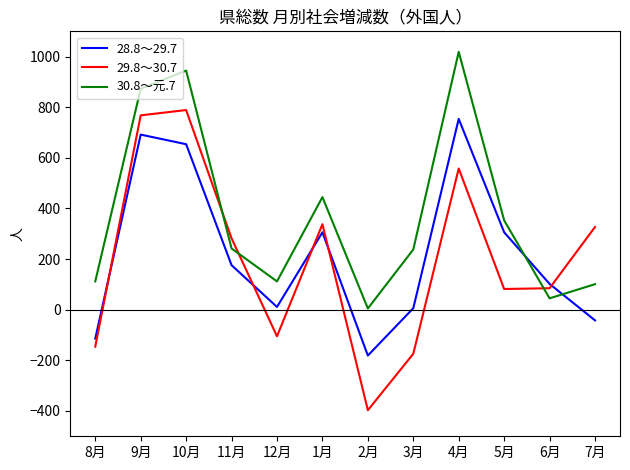

True or false: 30.8～元.7 has more than 1 interior local peaks.

True